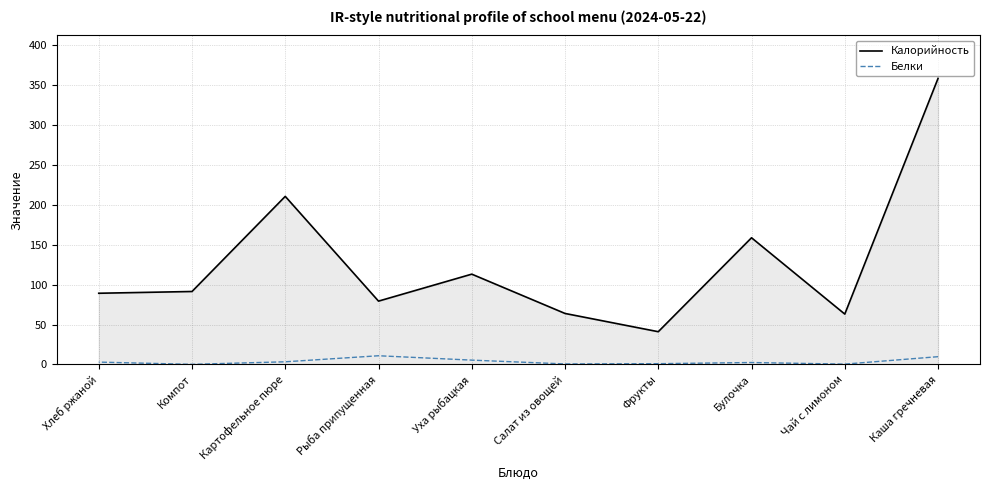

The Белки series shows 10.9 at Рыба припущенная. True or false?

True